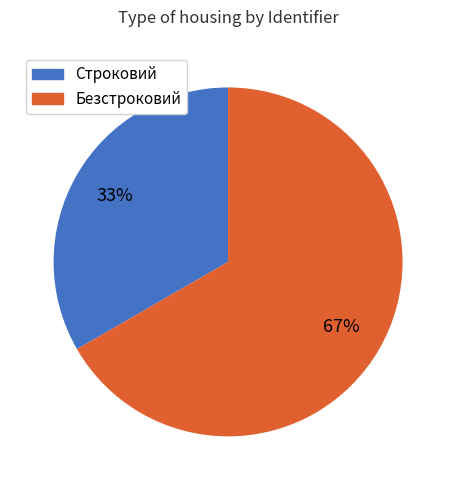

Count the number of slices in the pie.

2